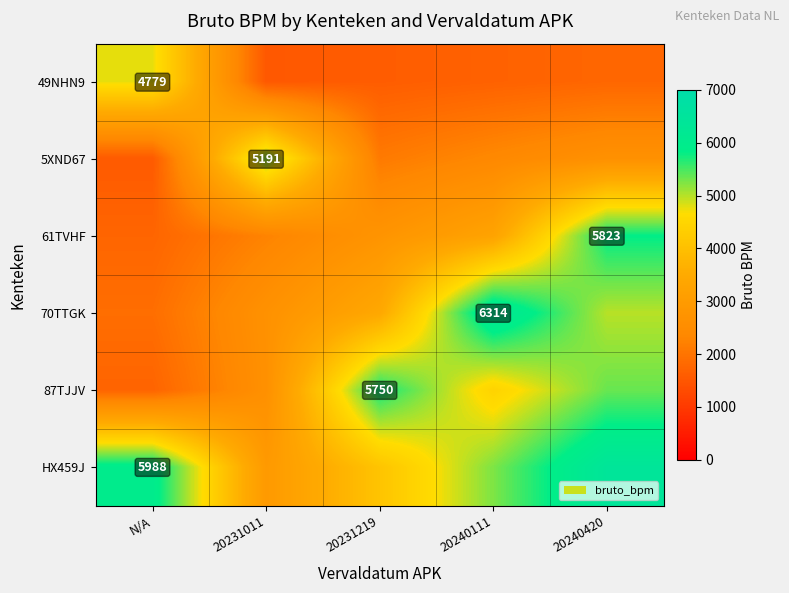

At how many categories does at least one series exceed 3484?

5